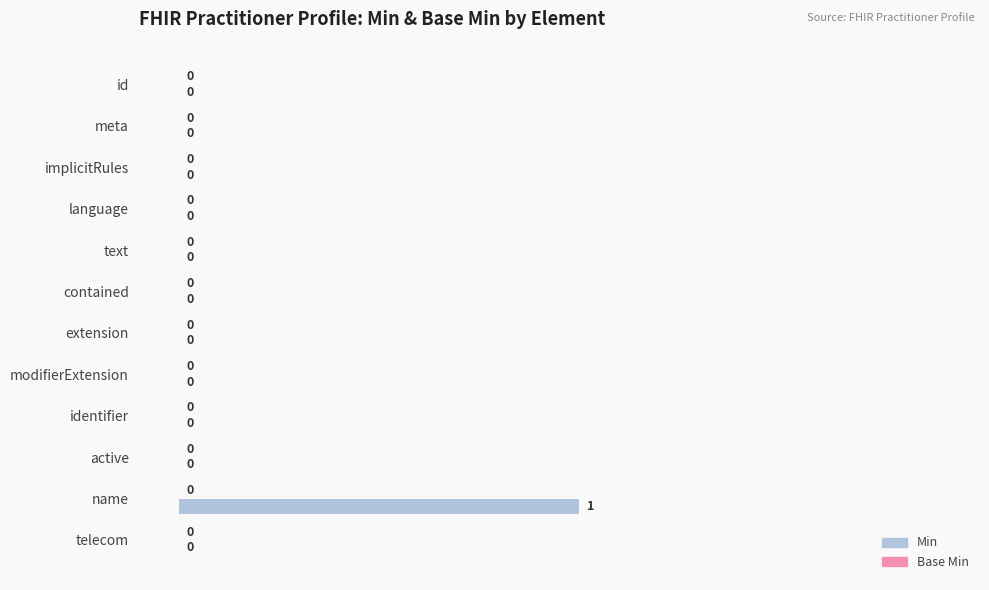

Which has a higher value, name or text?

name